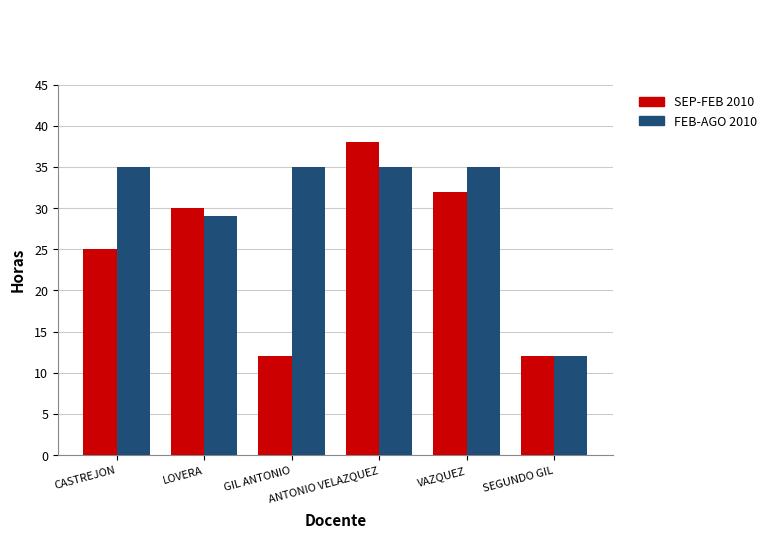

At how many categories does at least one series exceed 21?

5